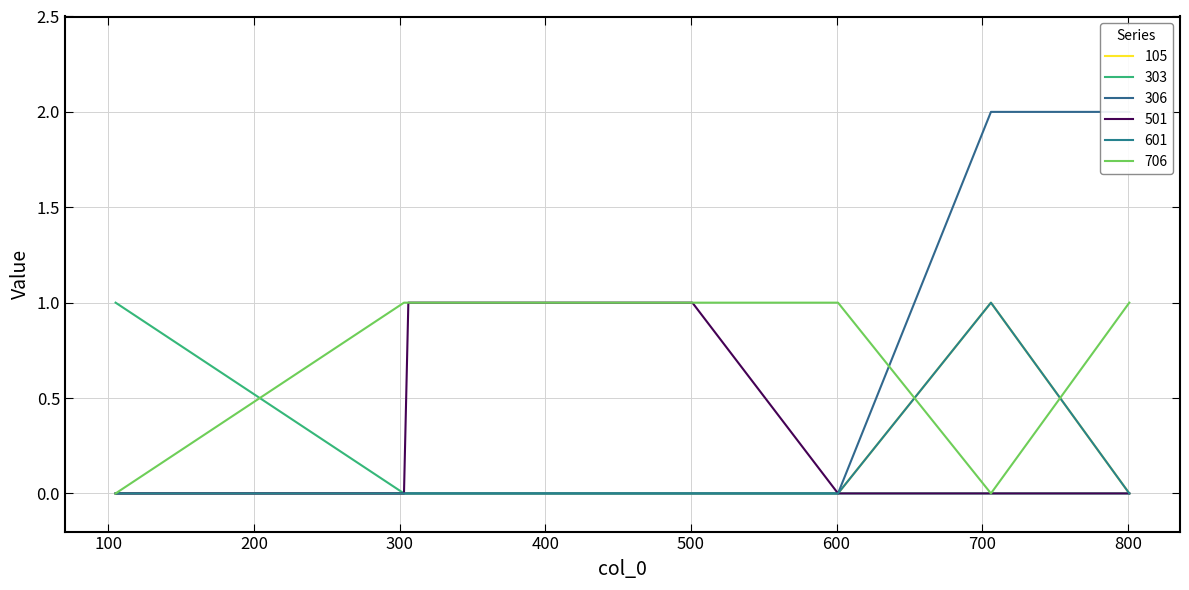

Which category has the highest value across all series?

706